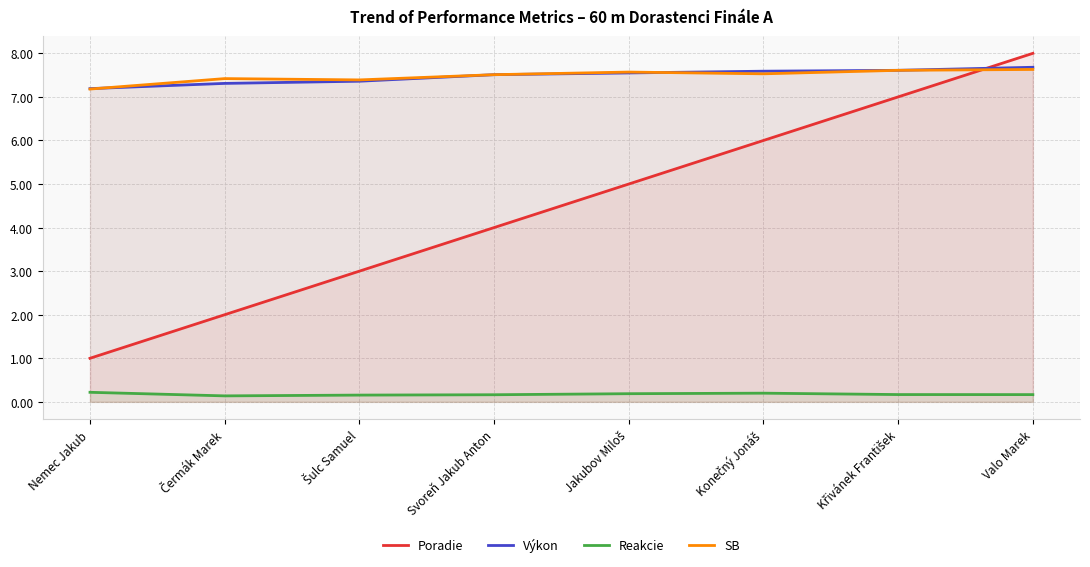

What is the difference between the Výkon values at Valo Marek and Konečný Jonáš?

0.1